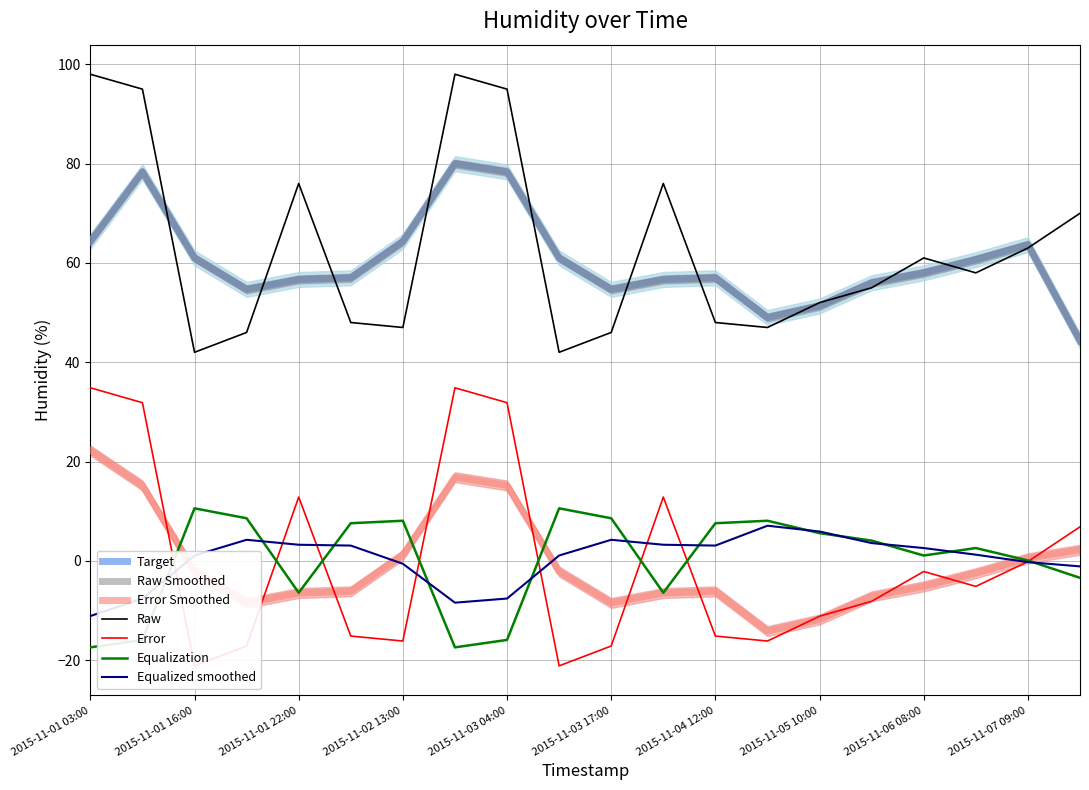

Which category has the highest value across all series?

2015-11-01 03:00